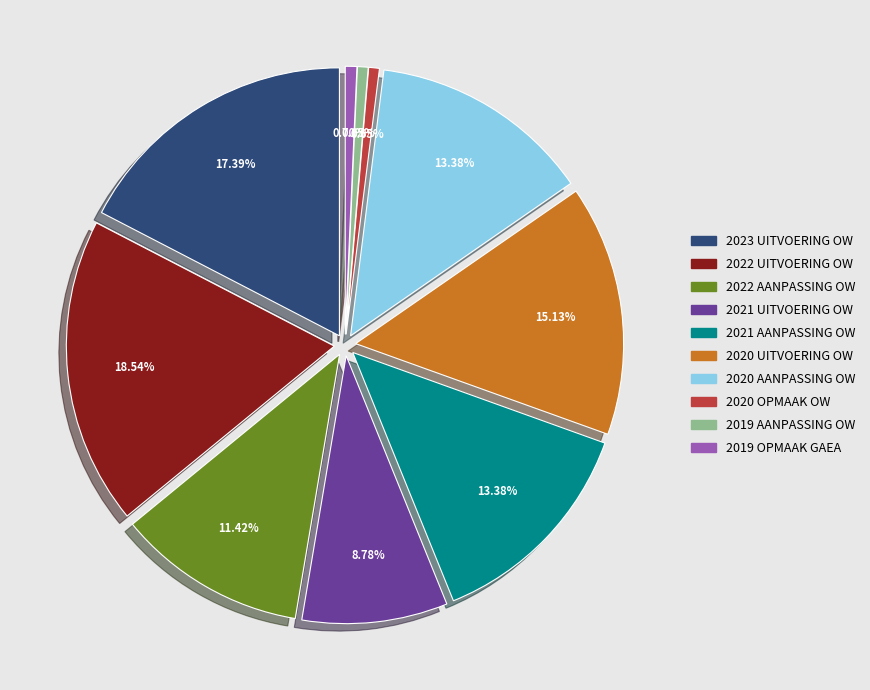

To the nearest percent, what portion does 2022 uitvoering (JB0-9JDBAEA-OW) represent?

19%